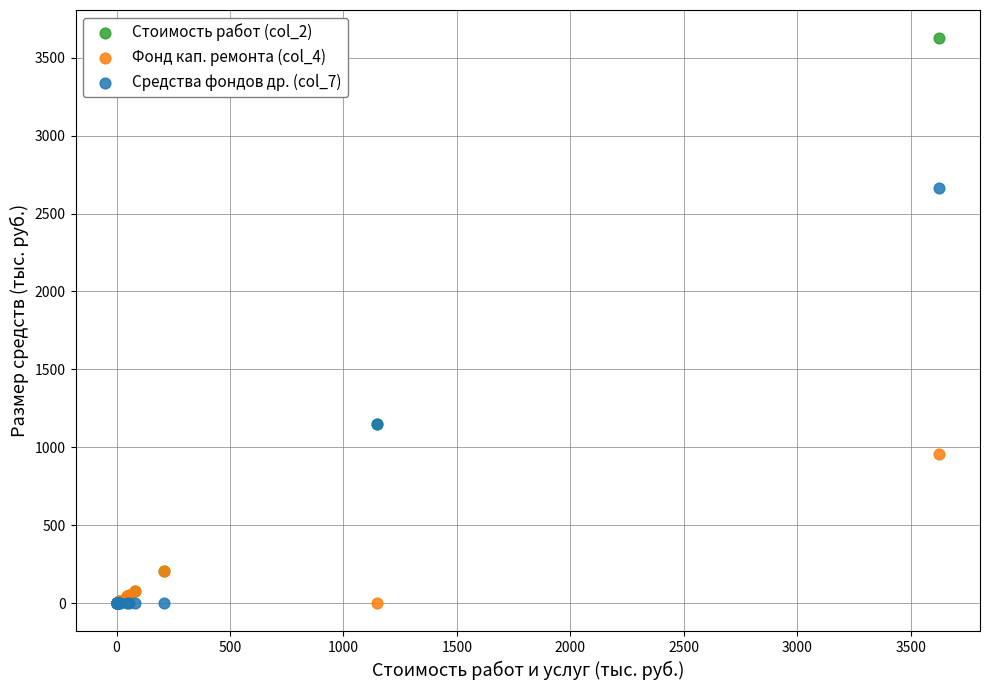

What are all the series names shown in the legend?

Стоимость работ (col_2), Фонд кап. ремонта (col_4), Средства фондов др. (col_7)